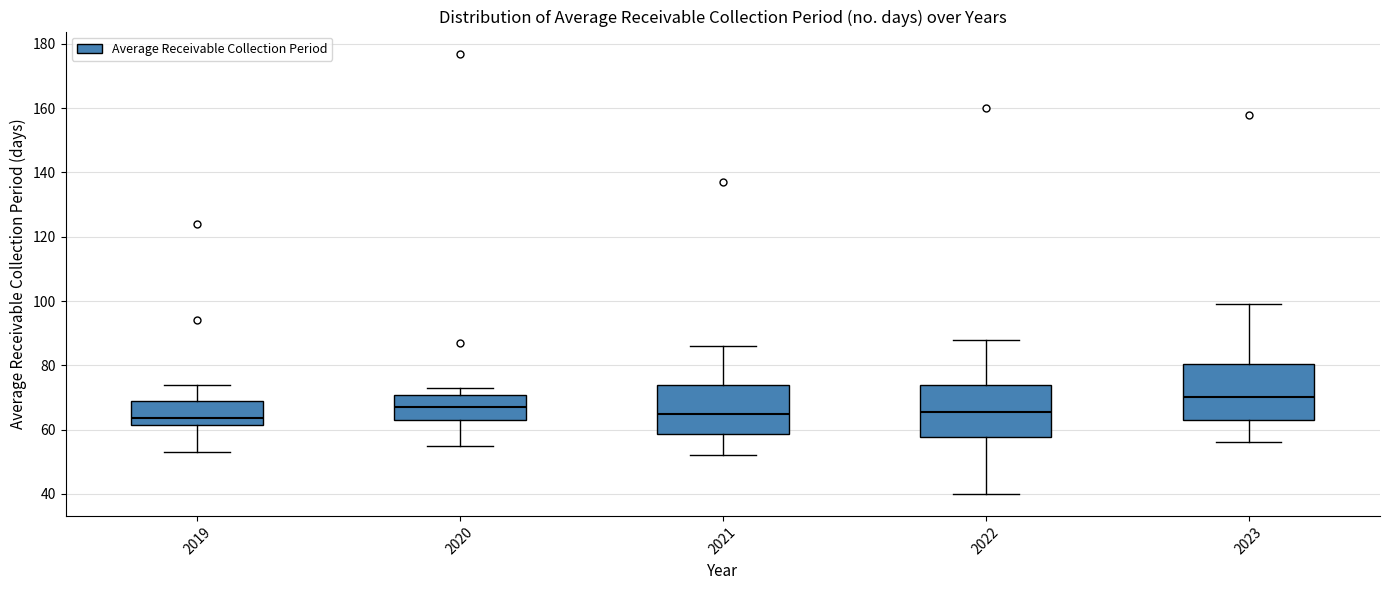

Reading left to right, transcribe this box plot: for each box, give where its median line is, the range the box spans, and where its two whiskers end, as read against the y-axis. The values are not printed on the chart, so give them approximately, as read against the axis.

2019: median 64, box 62 to 68, whiskers 54 to 74
2020: median 68, box 64 to 70, whiskers 56 to 74
2021: median 66, box 58 to 74, whiskers 52 to 86
2022: median 66, box 58 to 74, whiskers 40 to 88
2023: median 70, box 64 to 80, whiskers 56 to 100